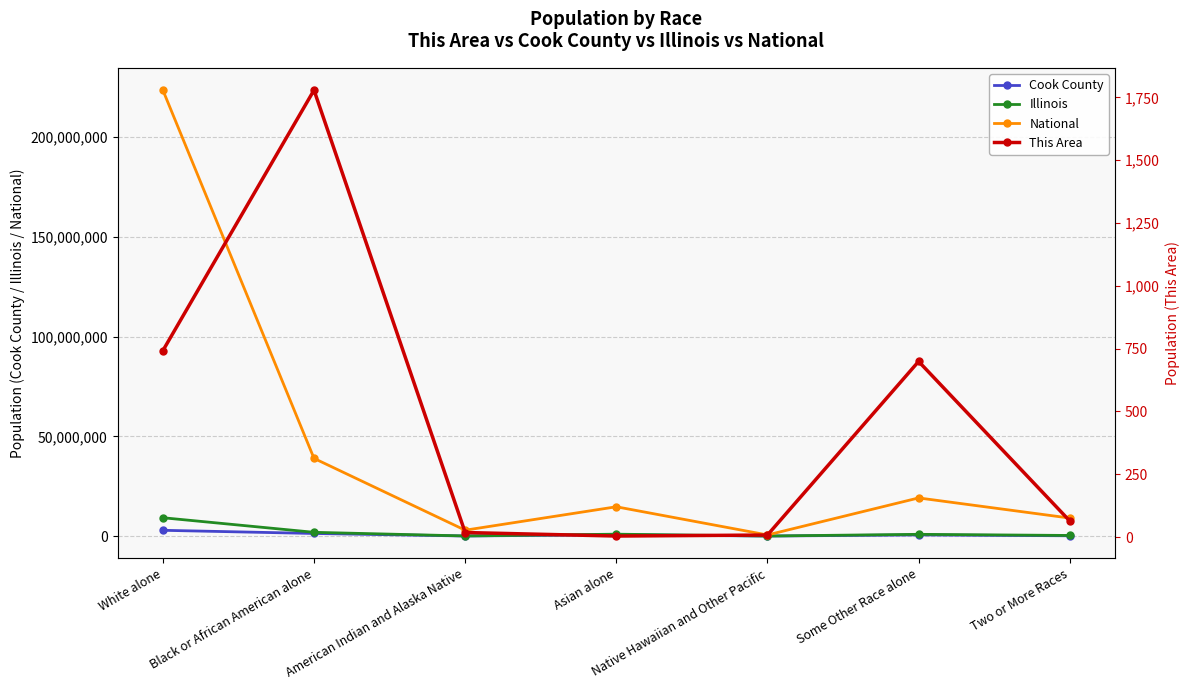

At how many categories does at least one series exceed 187629420?

1